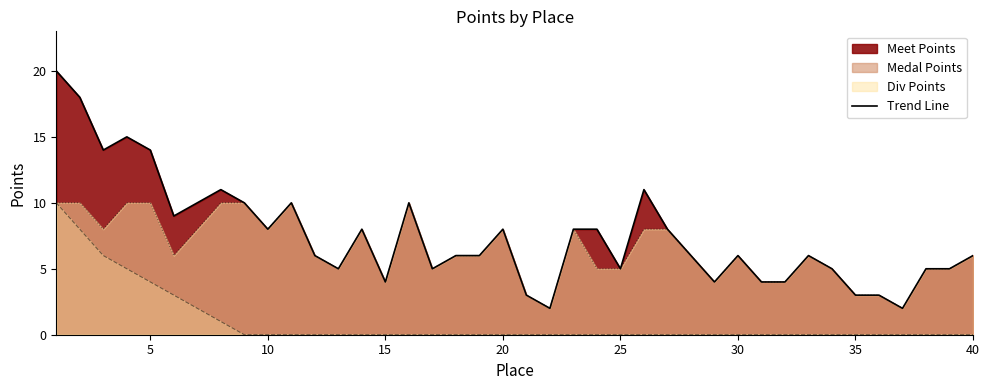

Rank the series by their average value, from lowest to highest.

Medal Points, Div Points, Meet Points